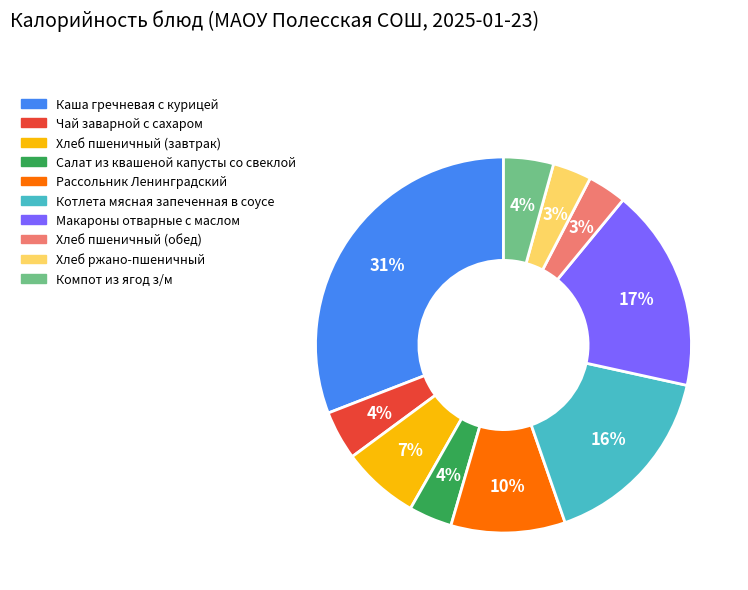

The Котлета мясная запеченная в соусе slice represents 16% of the pie. True or false?

True